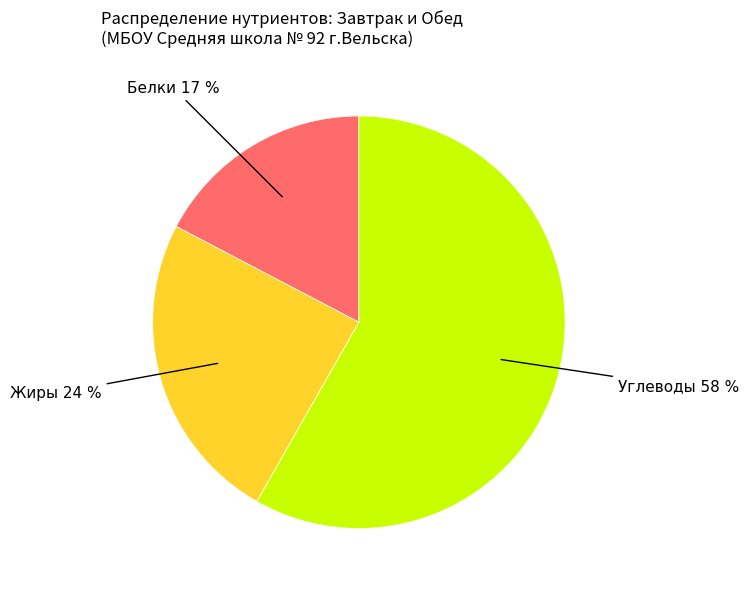

Between Углеводы 58 % and Жиры 24 %, which is larger?

Углеводы 58 %